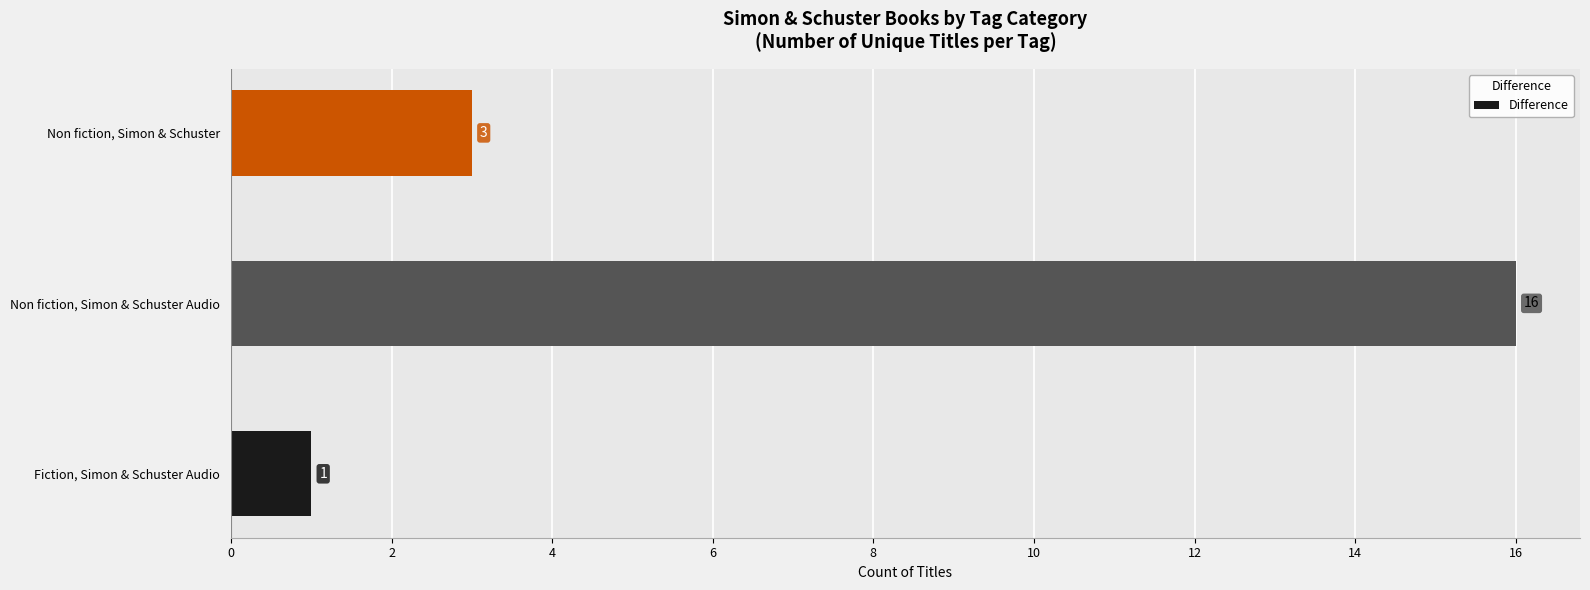

Rank the categories by value from lowest to highest.

Fiction, Simon & Schuster Audio, Non fiction, Simon & Schuster, Non fiction, Simon & Schuster Audio